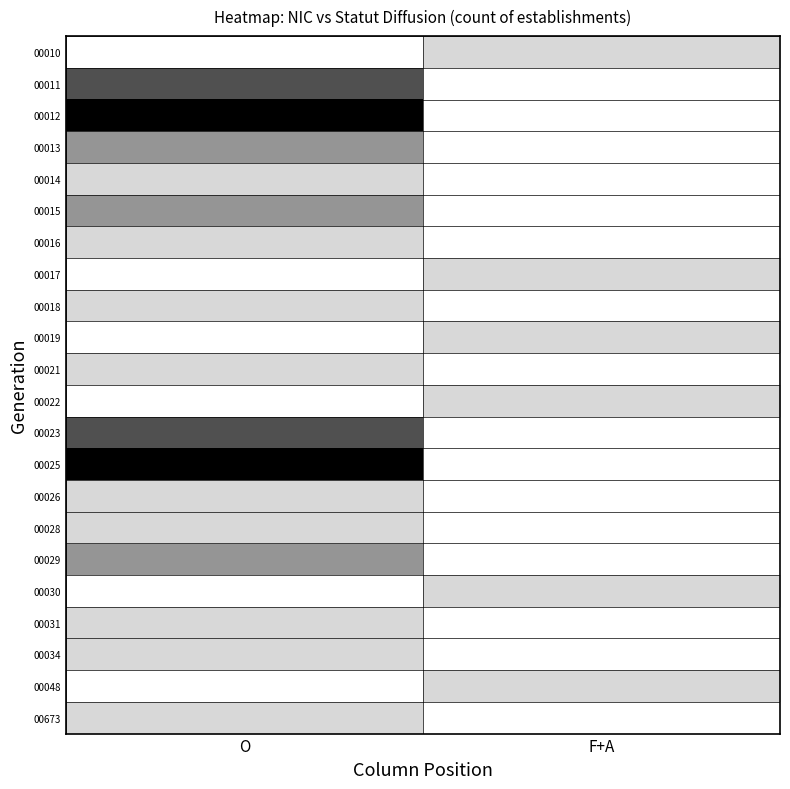

Reading left to right, transcribe all the data shown in this chart.

00010: O=0	F+A=1
00011: O=3	F+A=0
00012: O=4	F+A=0
00013: O=2	F+A=0
00014: O=1	F+A=0
00015: O=2	F+A=0
00016: O=1	F+A=0
00017: O=0	F+A=1
00018: O=1	F+A=0
00019: O=0	F+A=1
00021: O=1	F+A=0
00022: O=0	F+A=1
00023: O=3	F+A=0
00025: O=4	F+A=0
00026: O=1	F+A=0
00028: O=1	F+A=0
00029: O=2	F+A=0
00030: O=0	F+A=1
00031: O=1	F+A=0
00034: O=1	F+A=0
00048: O=0	F+A=1
00673: O=1	F+A=0